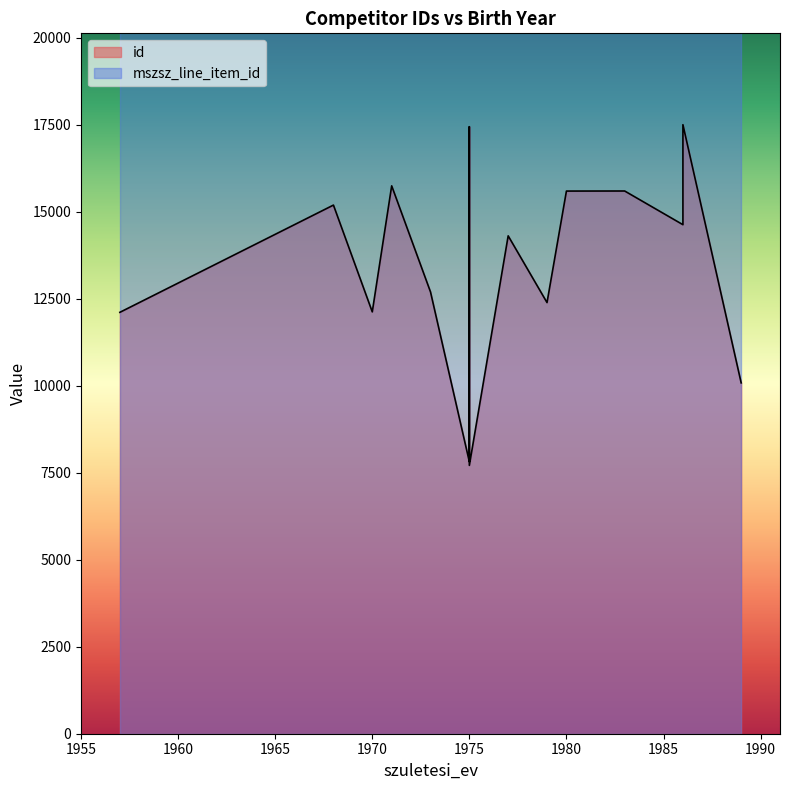

How many categories are shown in the chart?

15